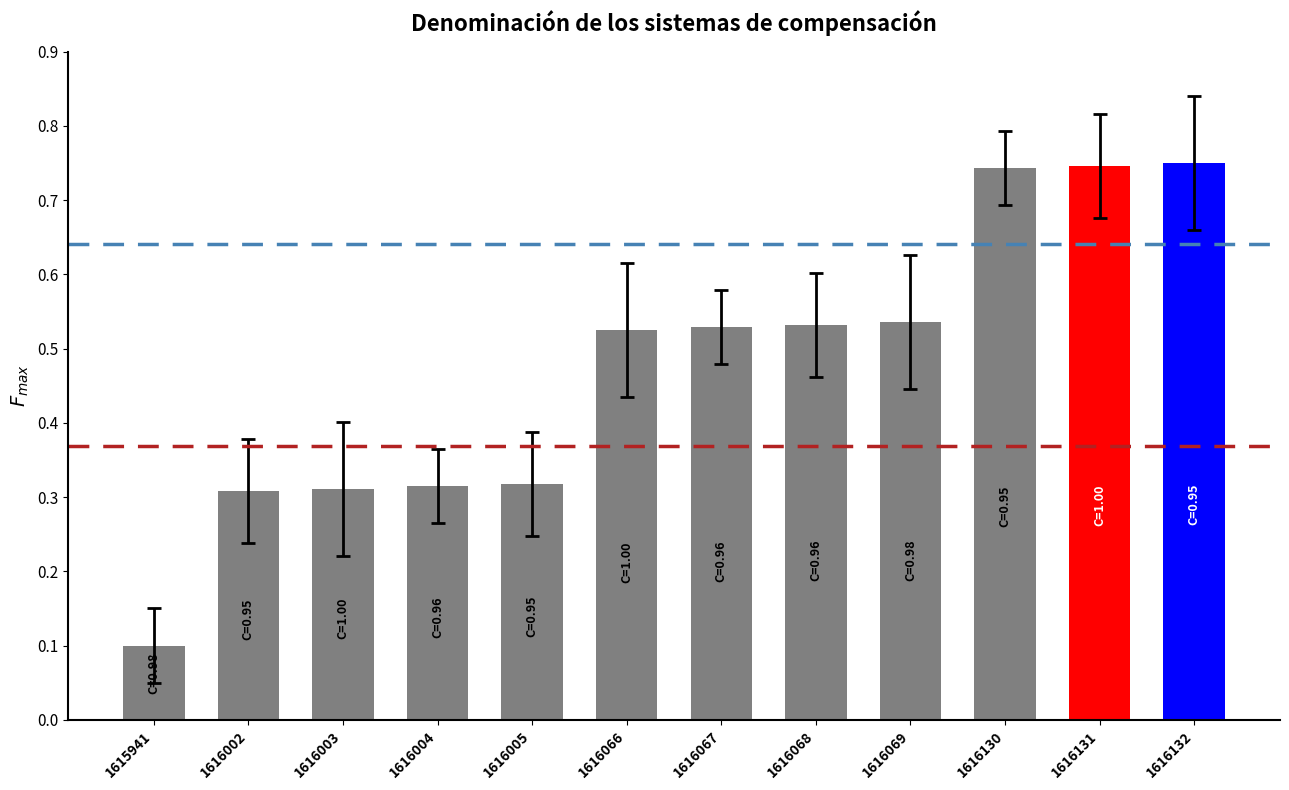

What is the difference between the second highest and second lowest values?

0.4